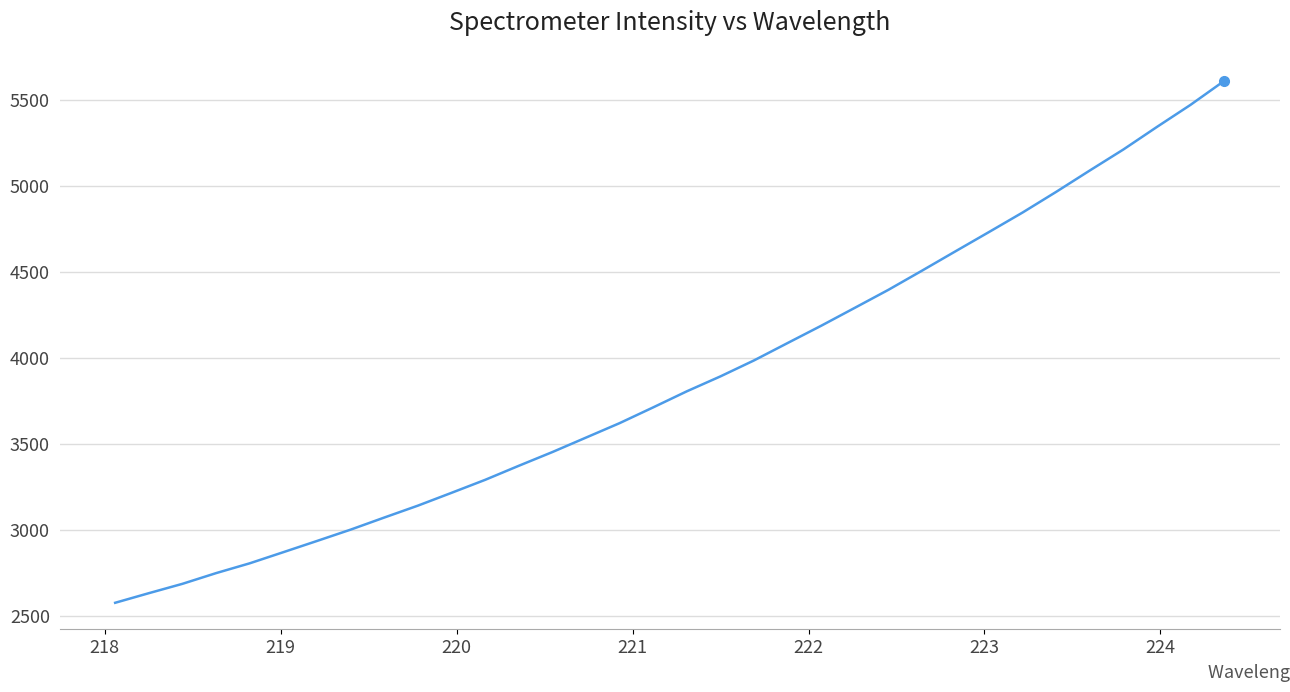

What is the value of the 28th point from the left?

4847.3